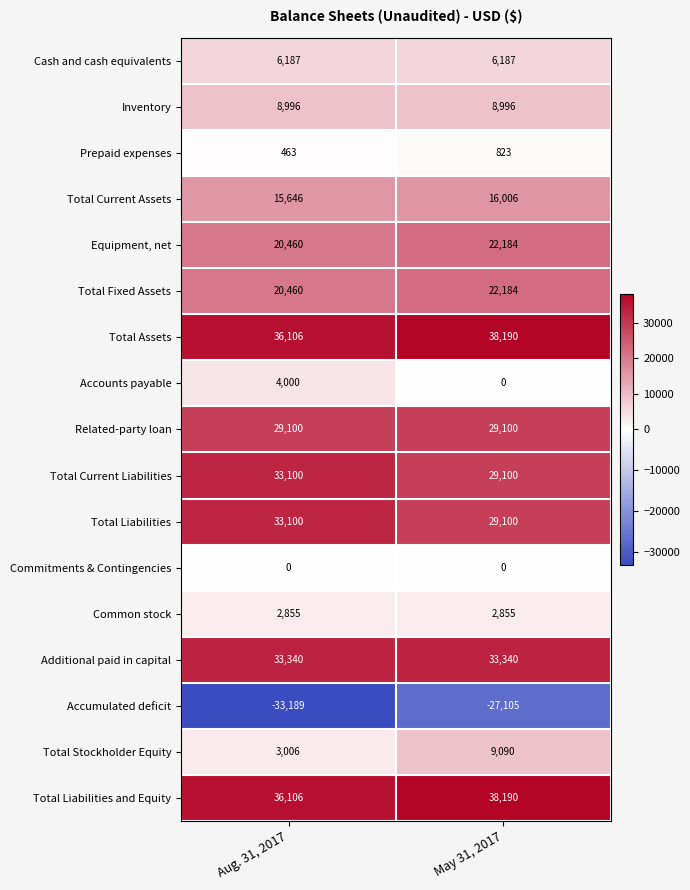

Rank the categories by Prepaid expenses value from highest to lowest.

May 31, 2017, Aug. 31, 2017